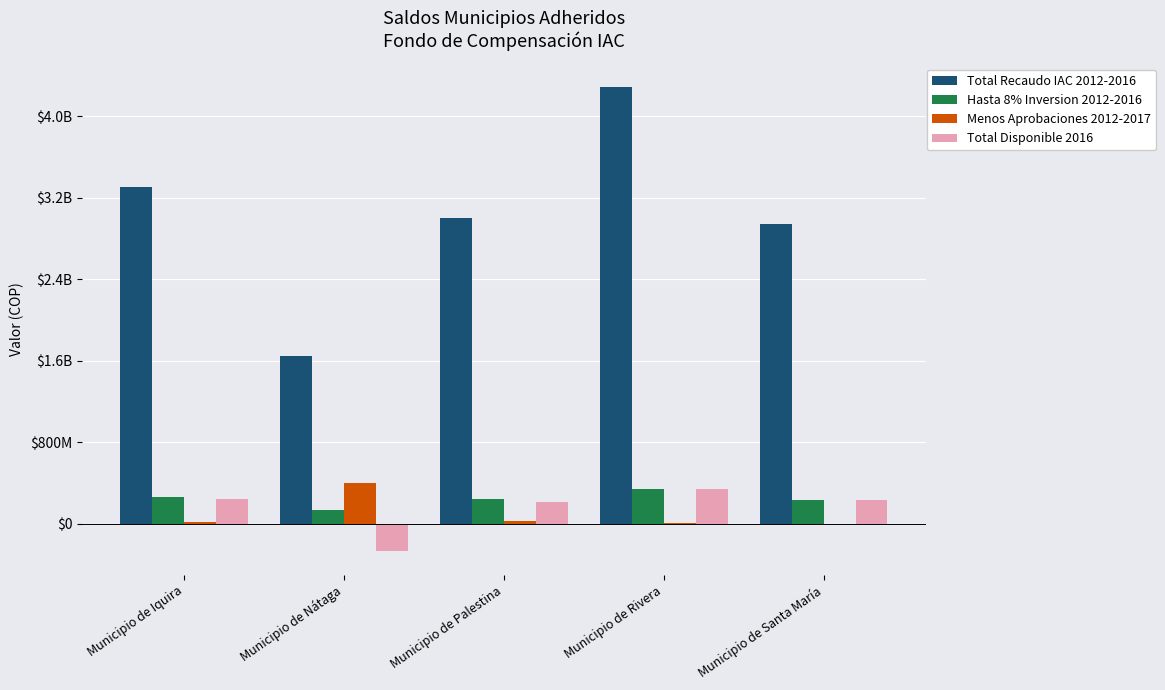

What is the label of the 4th bar from the left?

Municipio de Rivera